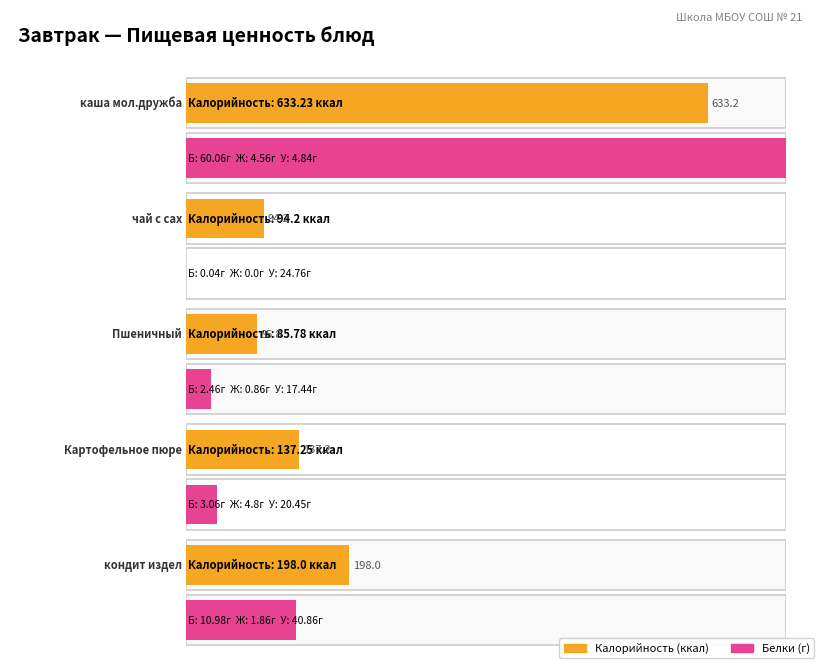

How many bars are there in total?

20